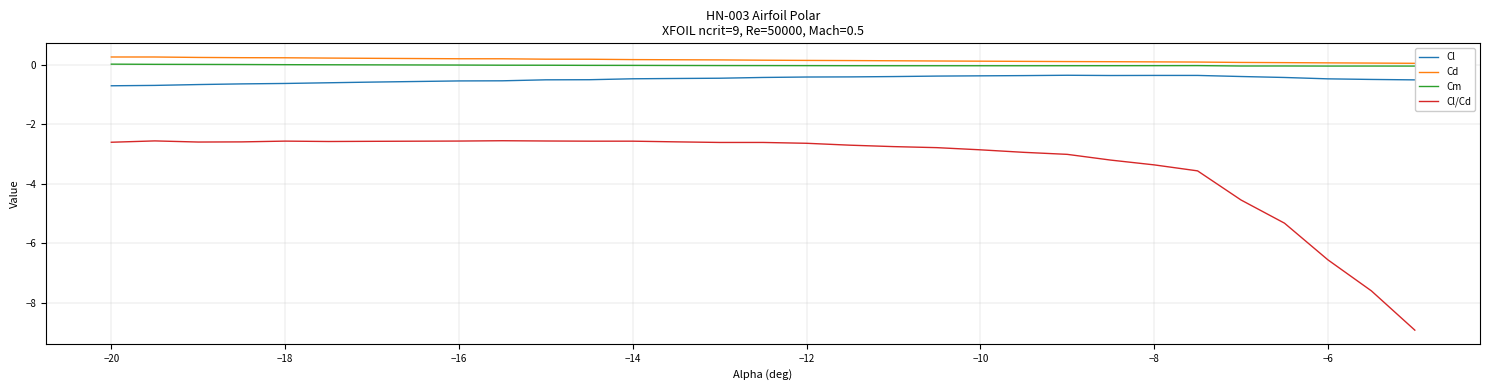

Which series has the largest range (max minus min)?

Cl/Cd